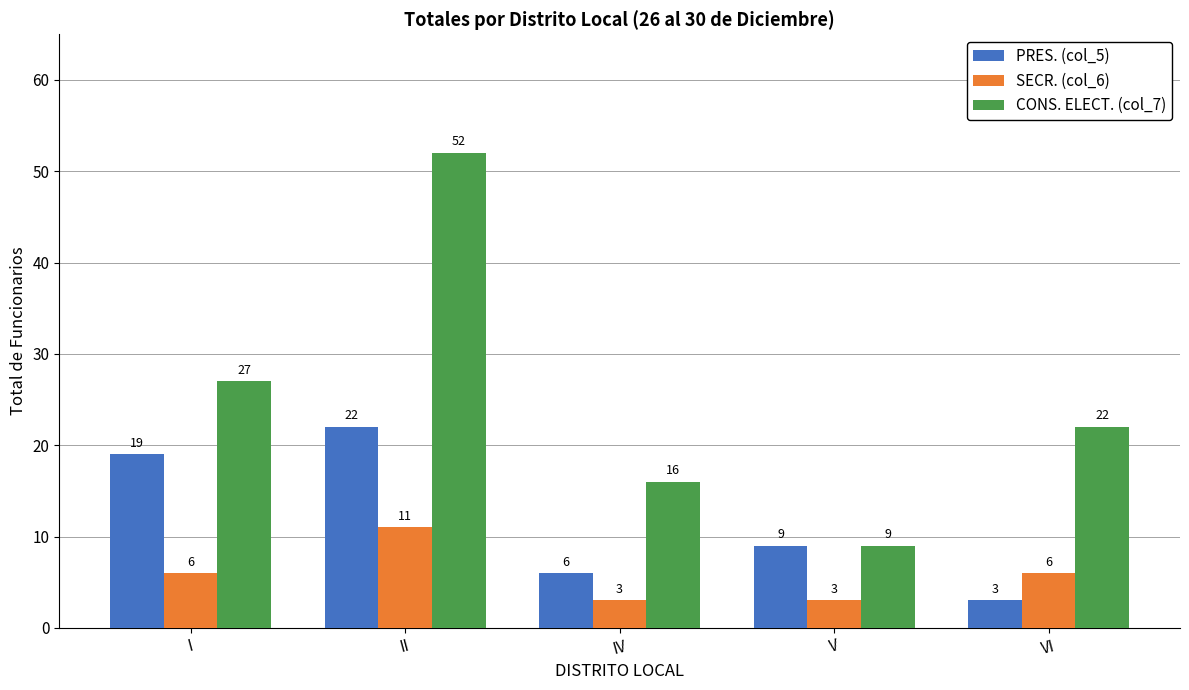

At which label does PRES. (col_5) reach its minimum?

VI